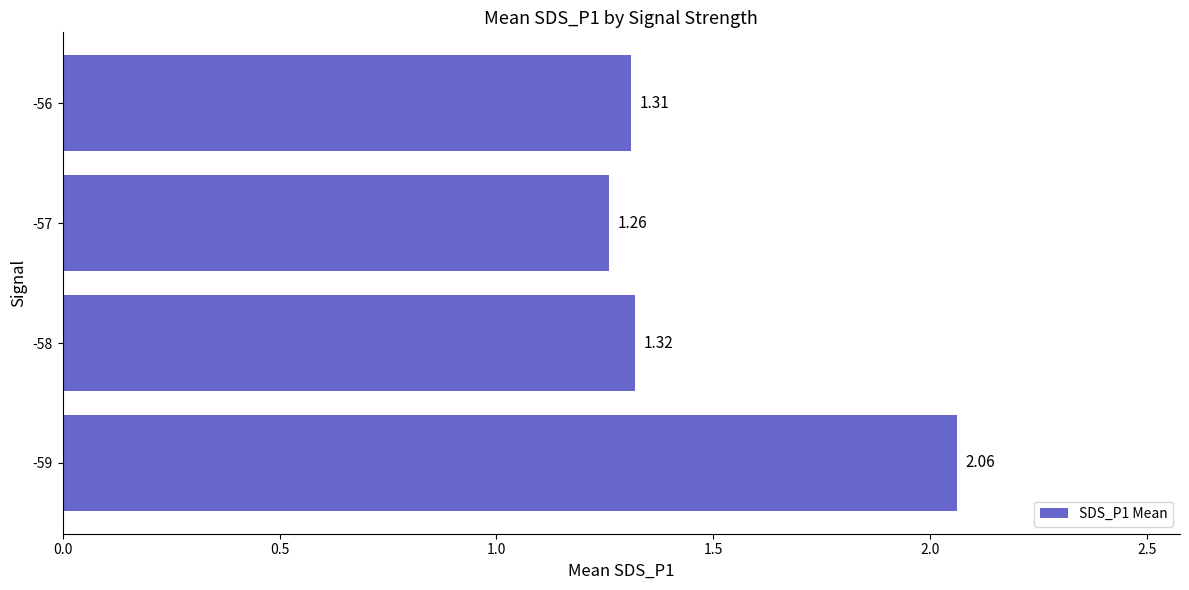

Does the chart contain stacked bars?

No